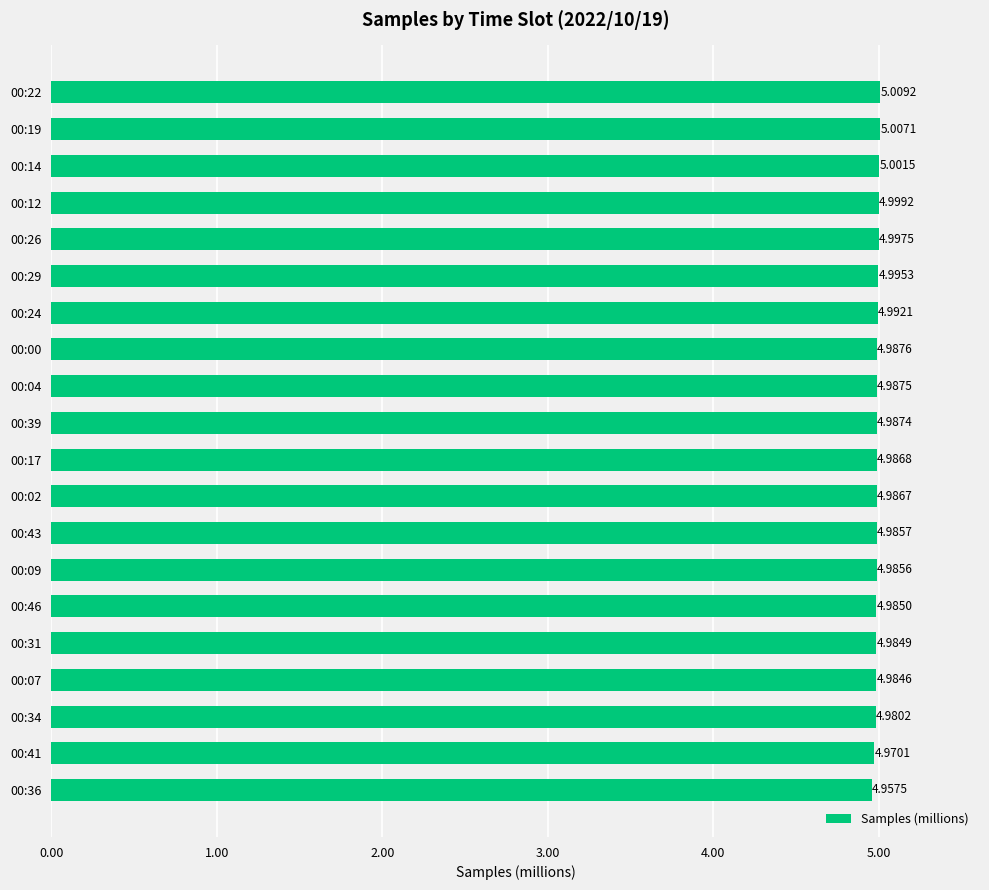

What is the sum of all values?

99.8